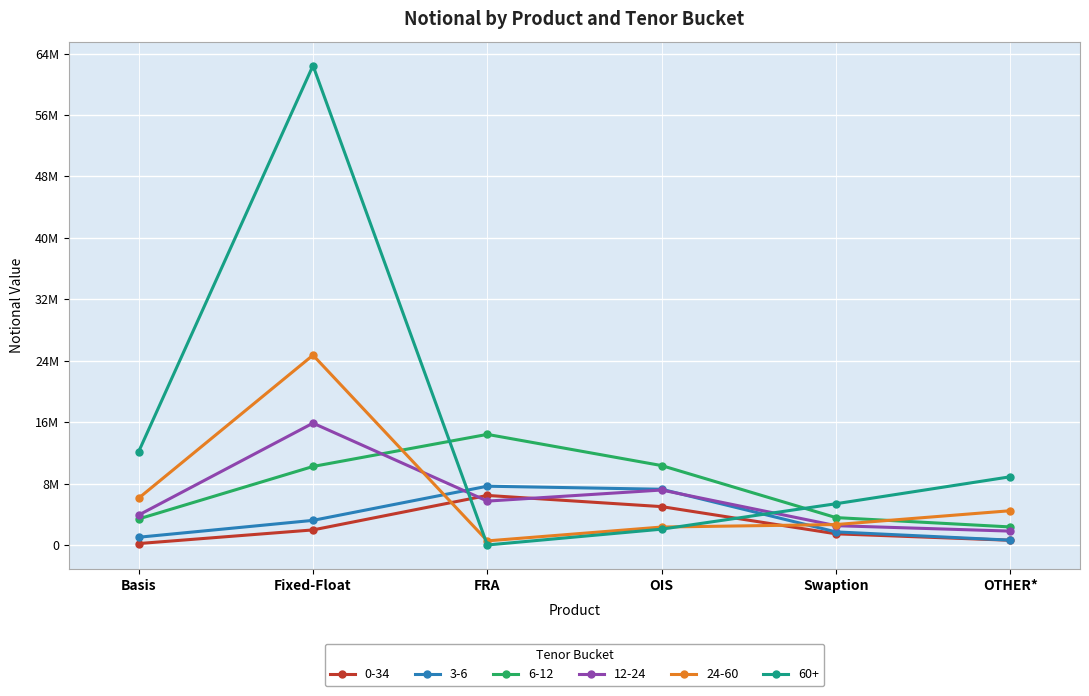

Which series changed the most between Swaption and OTHER*?

60+